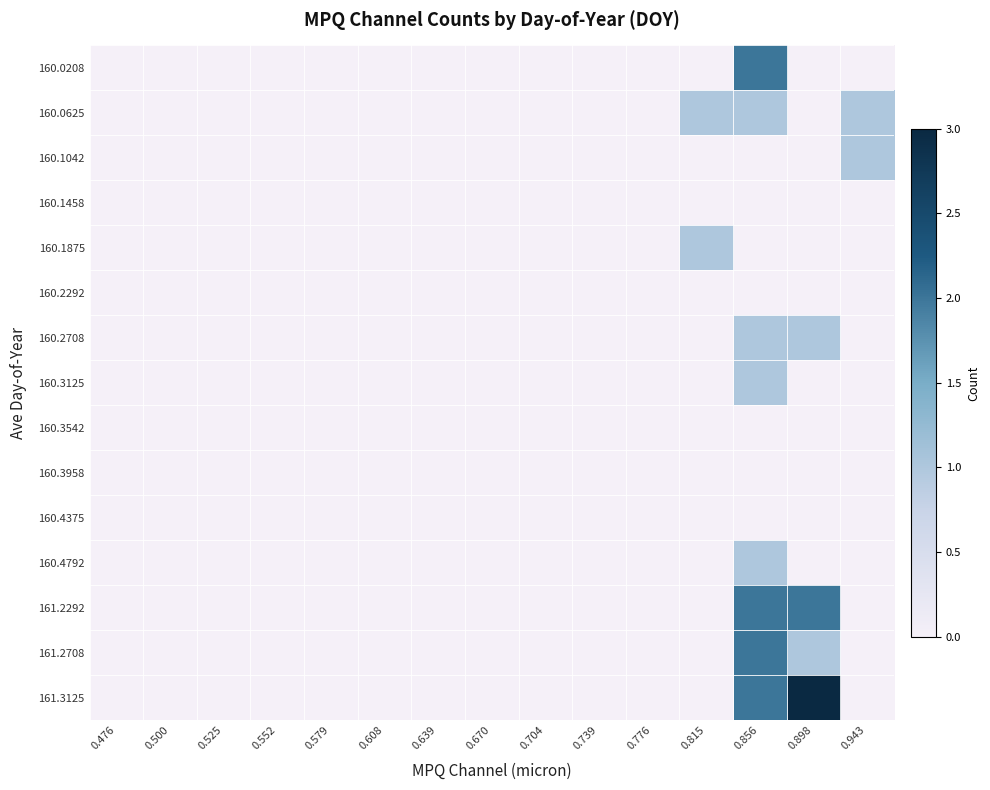

What is the total value across all series at 0.815?

2